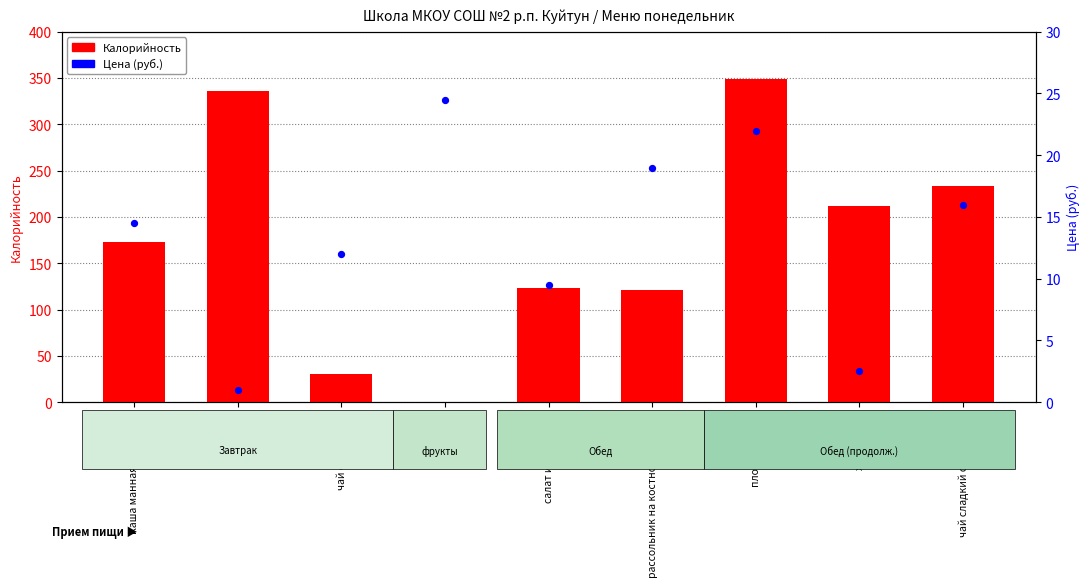

At how many categories does at least one series exceed 292?

2